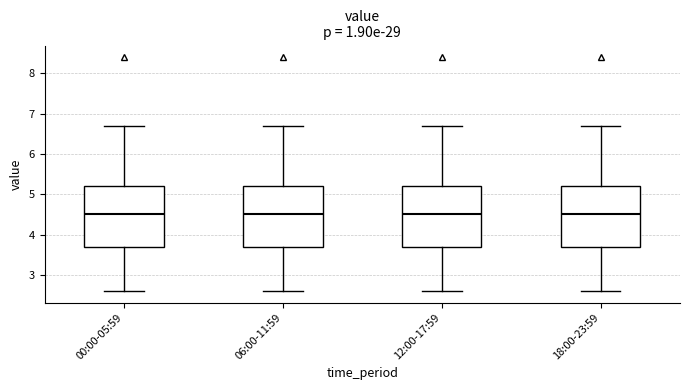

Reading left to right, transcribe this box plot: for each box, give where its median line is, the range the box spans, and where its two whiskers end, as read against the y-axis. The values are not printed on the chart, so give them approximately, as read against the axis.

00:00-05:59: median 4.5, box 3.7 to 5.2, whiskers 2.6 to 6.7
06:00-11:59: median 4.5, box 3.7 to 5.2, whiskers 2.6 to 6.7
12:00-17:59: median 4.5, box 3.7 to 5.2, whiskers 2.6 to 6.7
18:00-23:59: median 4.5, box 3.7 to 5.2, whiskers 2.6 to 6.7